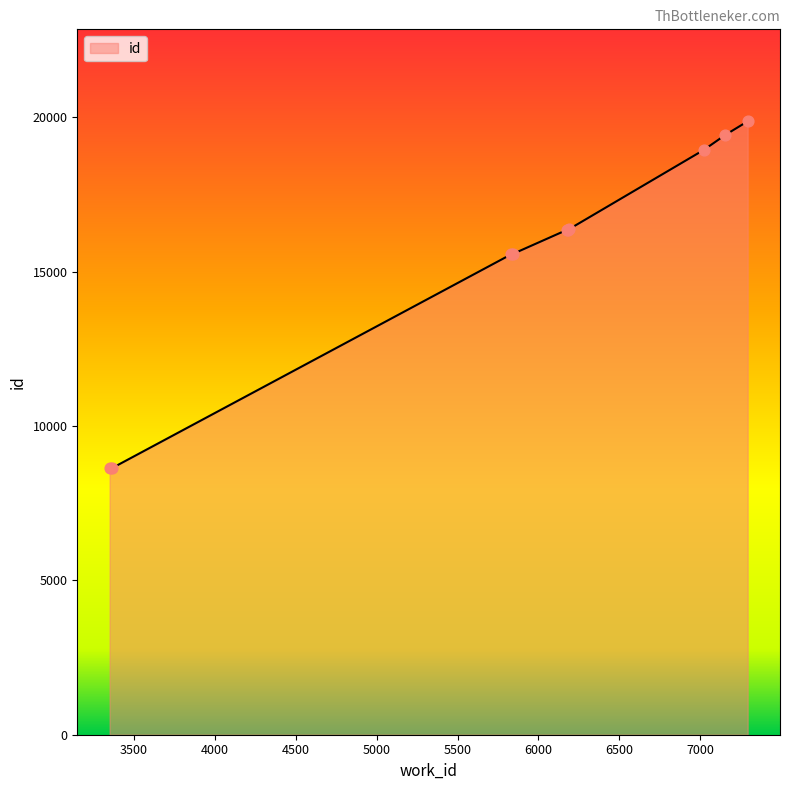

What is the greatest value displayed?

19863